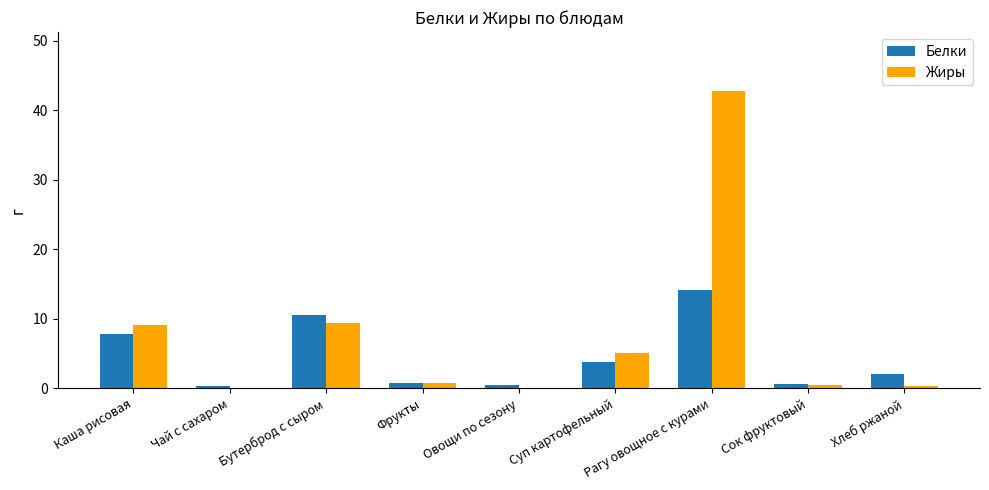

What value does the Белки series have at Бутерброд с сыром?

10.6